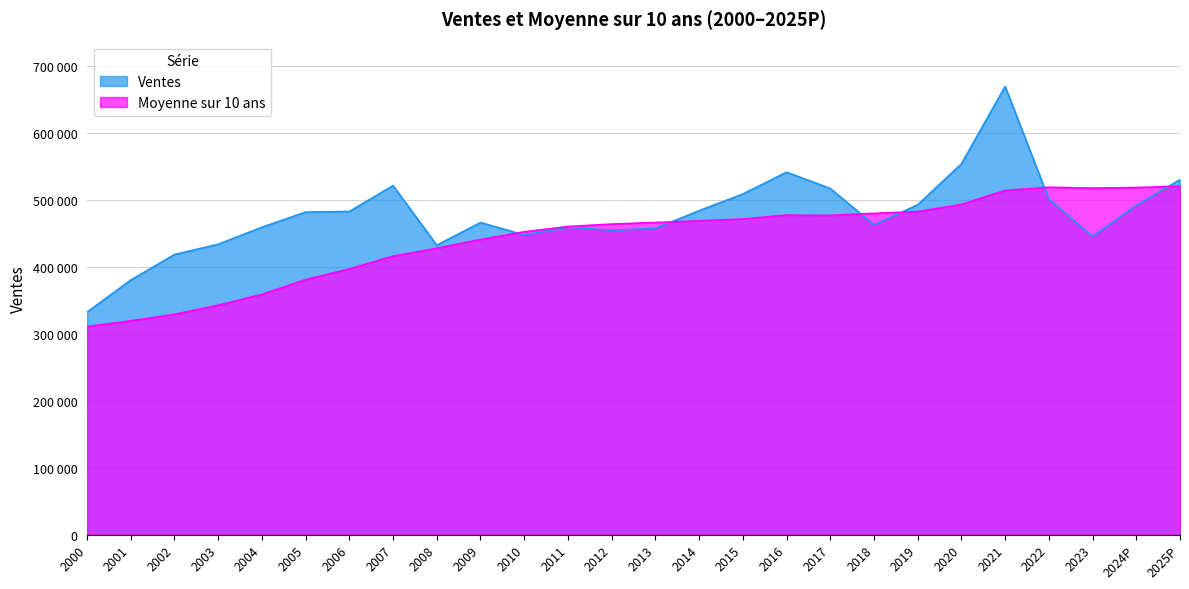

Rank the series by their maximum value, from lowest to highest.

Moyenne sur 10 ans, Ventes